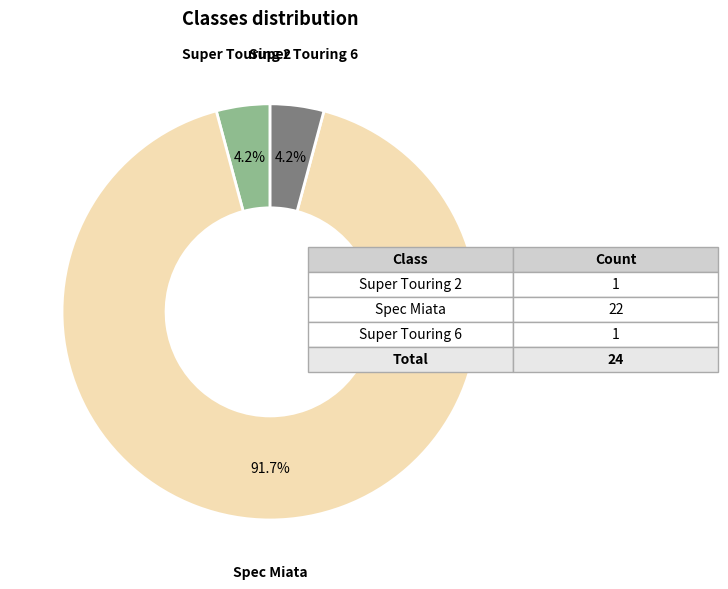

Does any single category account for the majority?

Yes